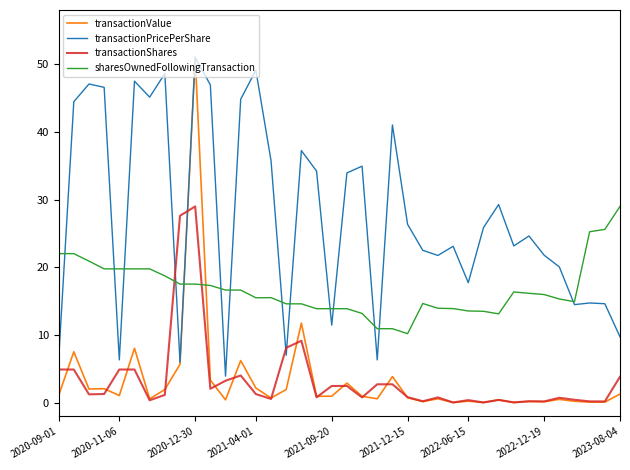

Which series has the largest total across all categories?

transactionPricePerShare